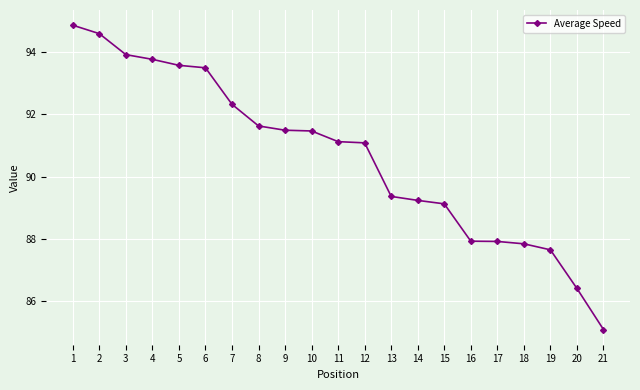

What is the ratio of the value at 2 to the value at 6?

1.0